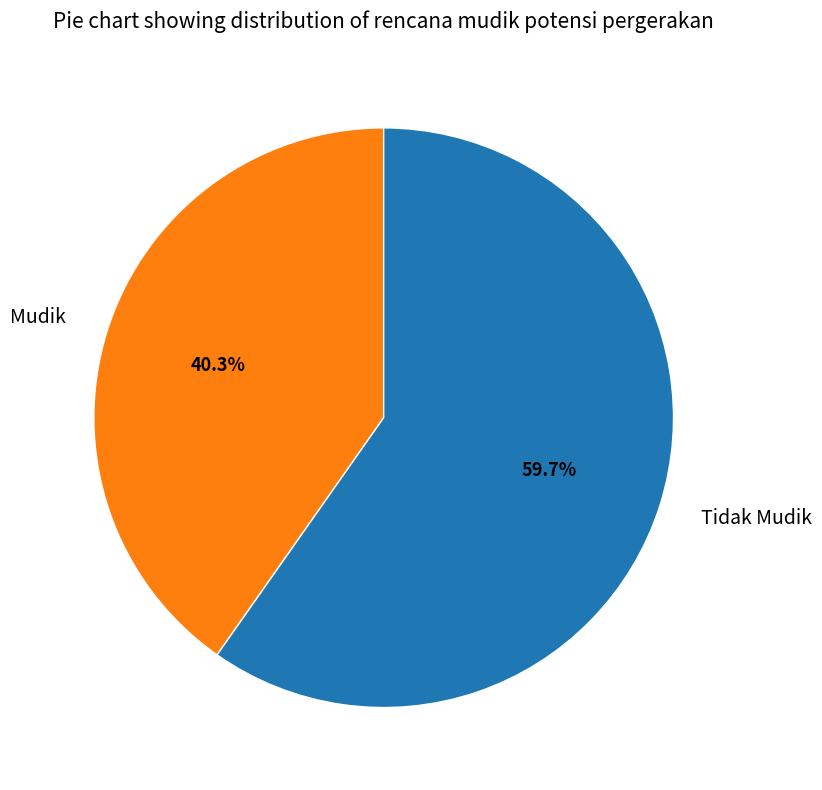

What is the ratio of the value at Tidak Mudik to the value at Mudik?

1.5